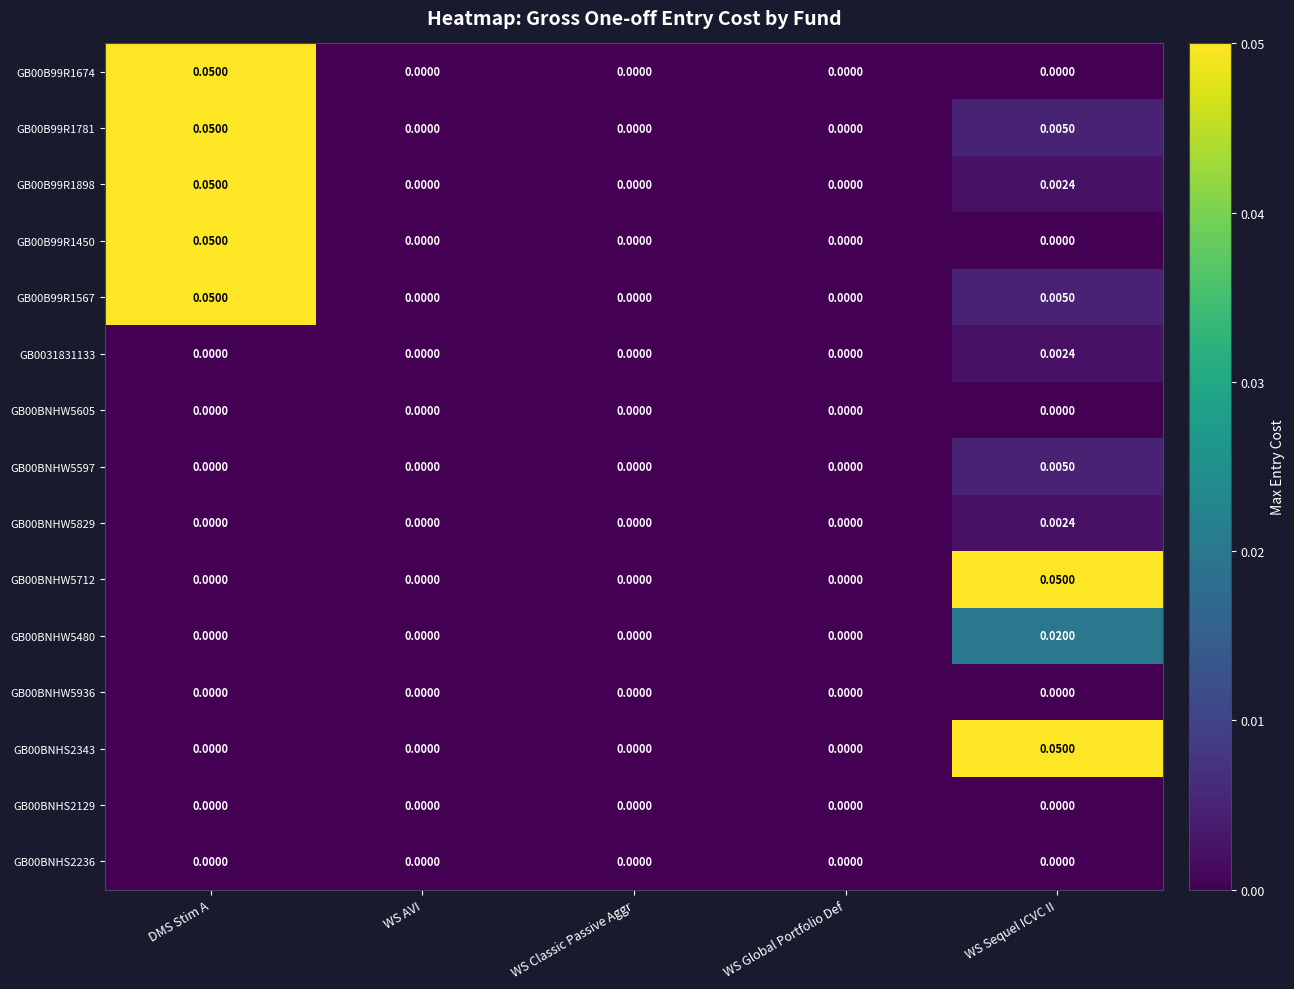

How many data points does each series have?

5